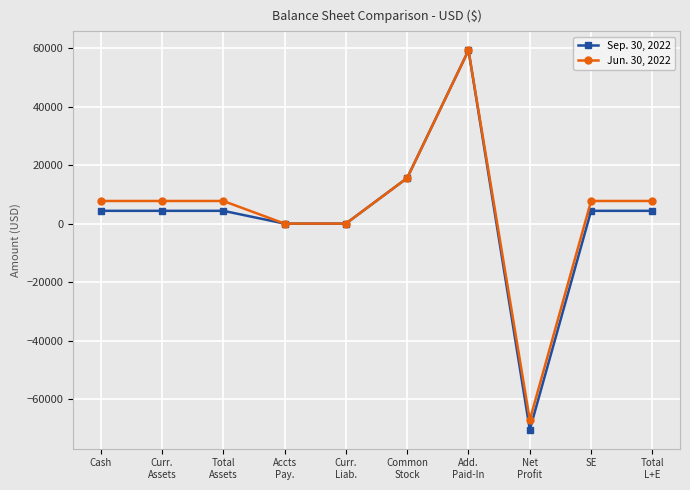

What is the difference between the maximum and second lowest values in the Sep. 30, 2022 series?

59218